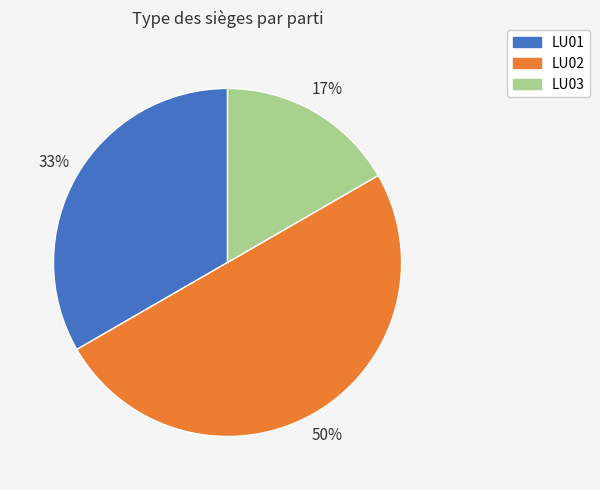

To the nearest percent, what is the average slice percentage?

33%